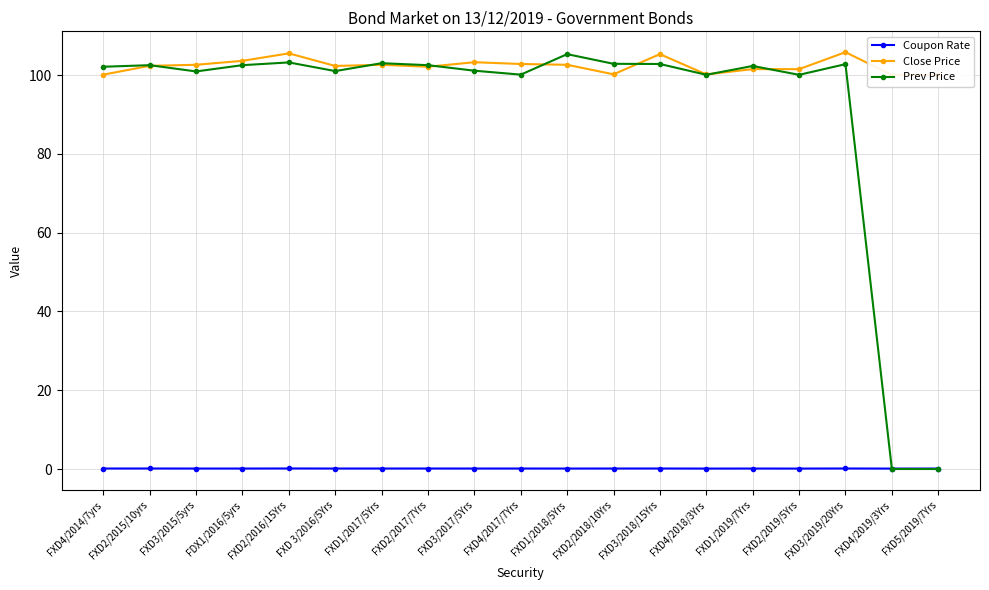

Where is the first local maximum for Prev Price?

FXD2/2015/10yrs